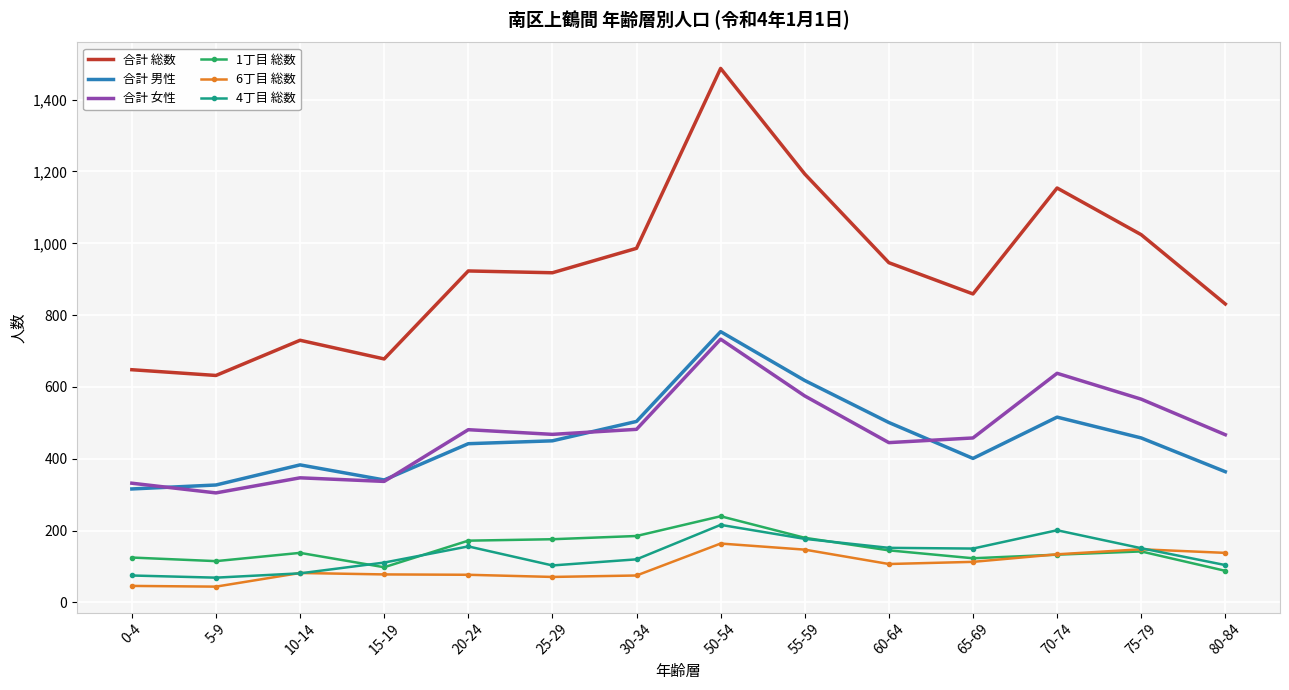

Between 0-4 and 75-79, which series saw the biggest shift?

合計 総数